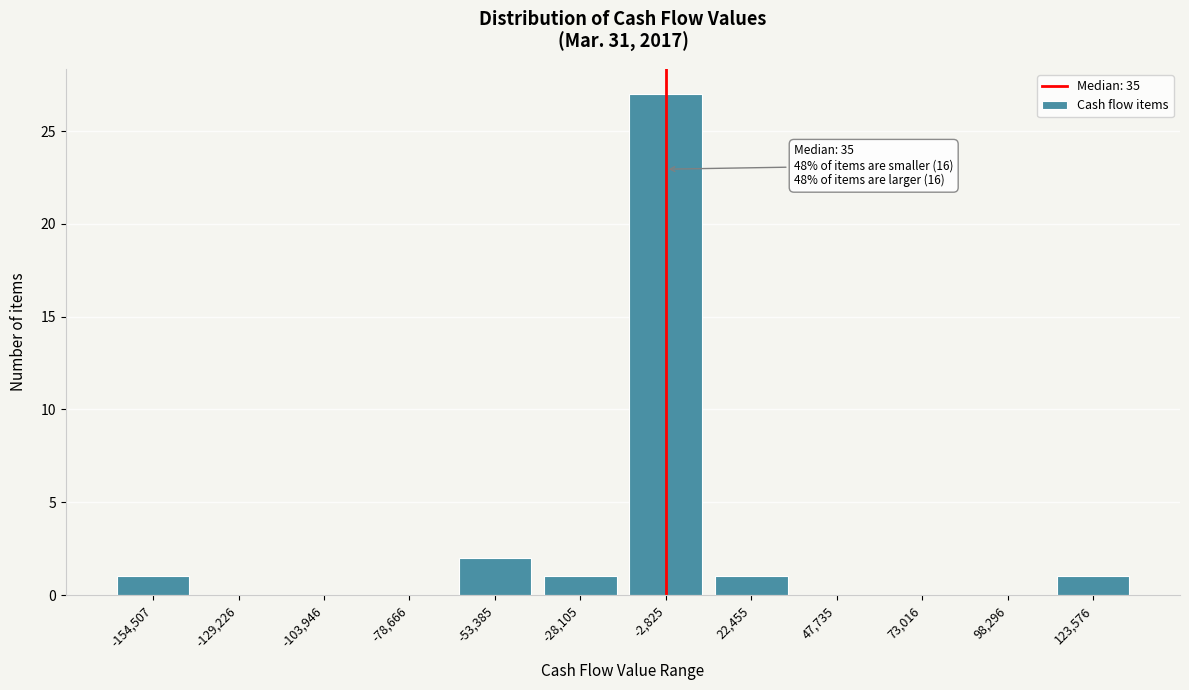

Reading left to right, list all the values displayed in this chart.

-154,507=1	-129,226=0	-103,946=0	-78,666=0	-53,385=2	-28,105=1	-2,825=27	22,455=1	47,735=0	73,016=0	98,296=0	123,576=1